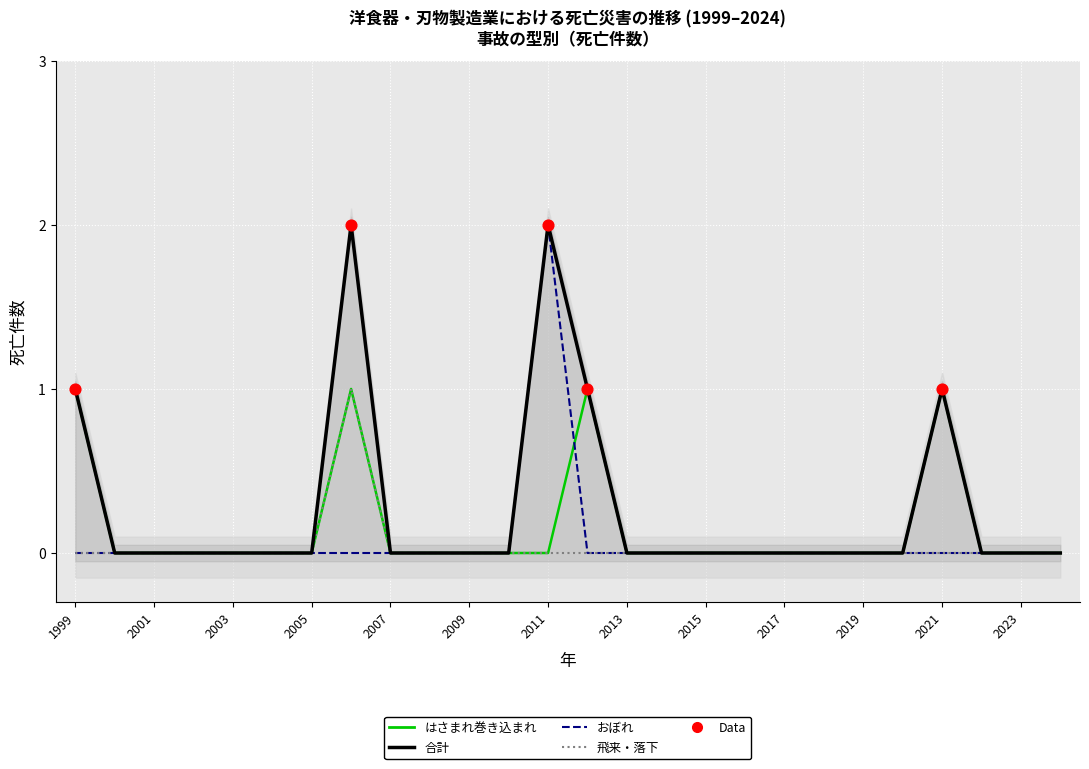

What are all the series names shown in the legend?

はさまれ巻き込まれ, おぼれ, 飛来・落下, 合計